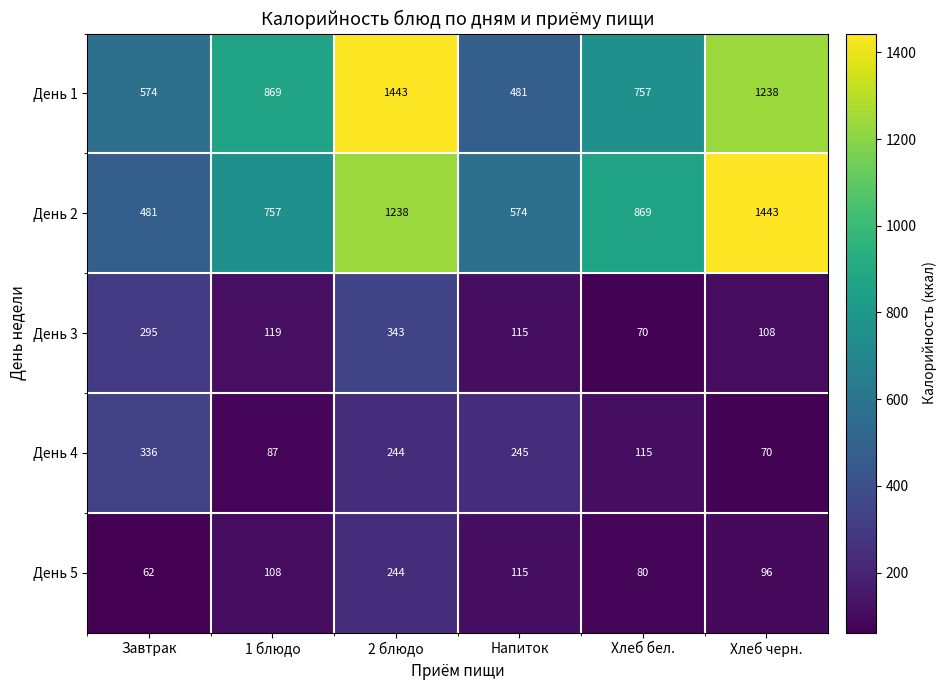

At Хлеб бел., list the series in order from largest to smallest.

День 2, День 1, День 4, День 5, День 3